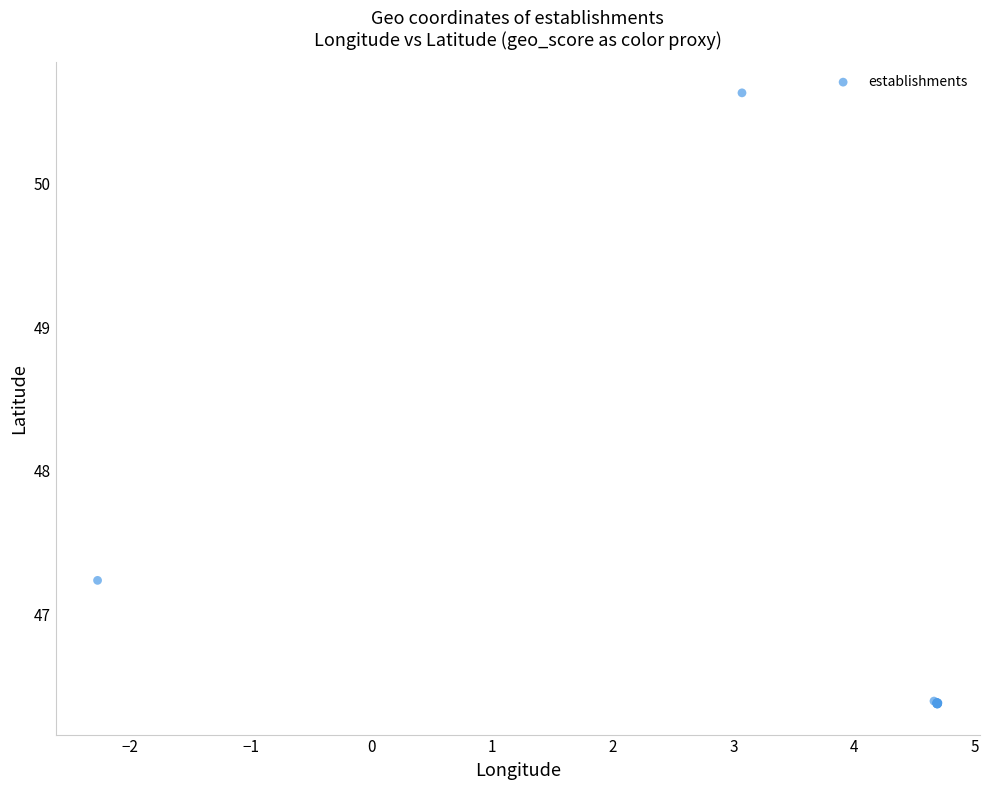

What Y value in the scatter plot is closest to 48?

47.2